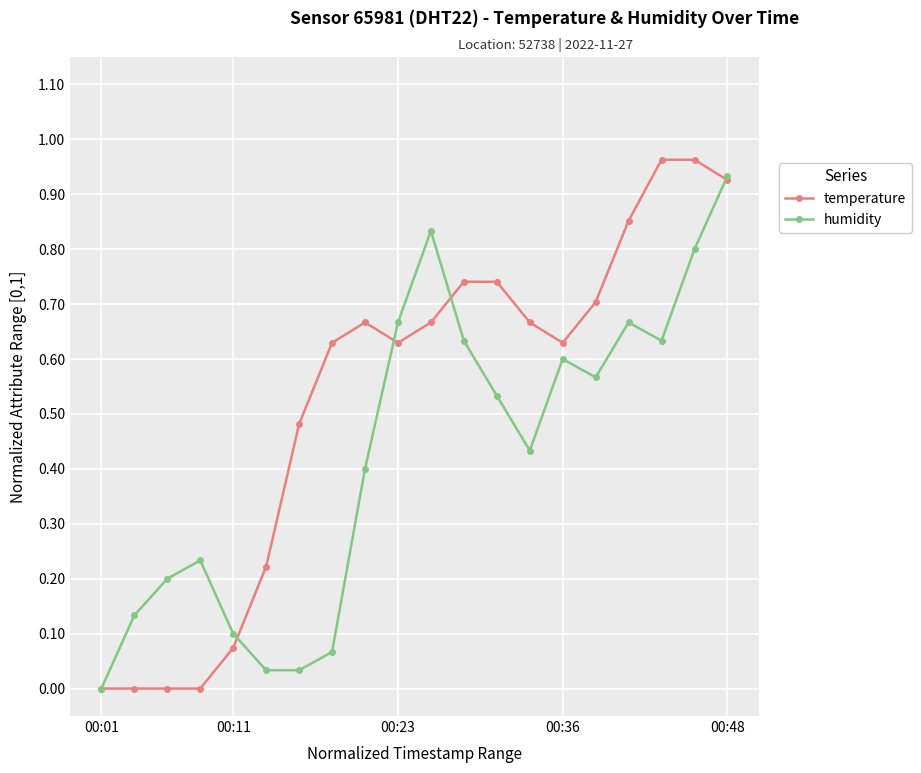

Does the chart have visible grid lines?

Yes